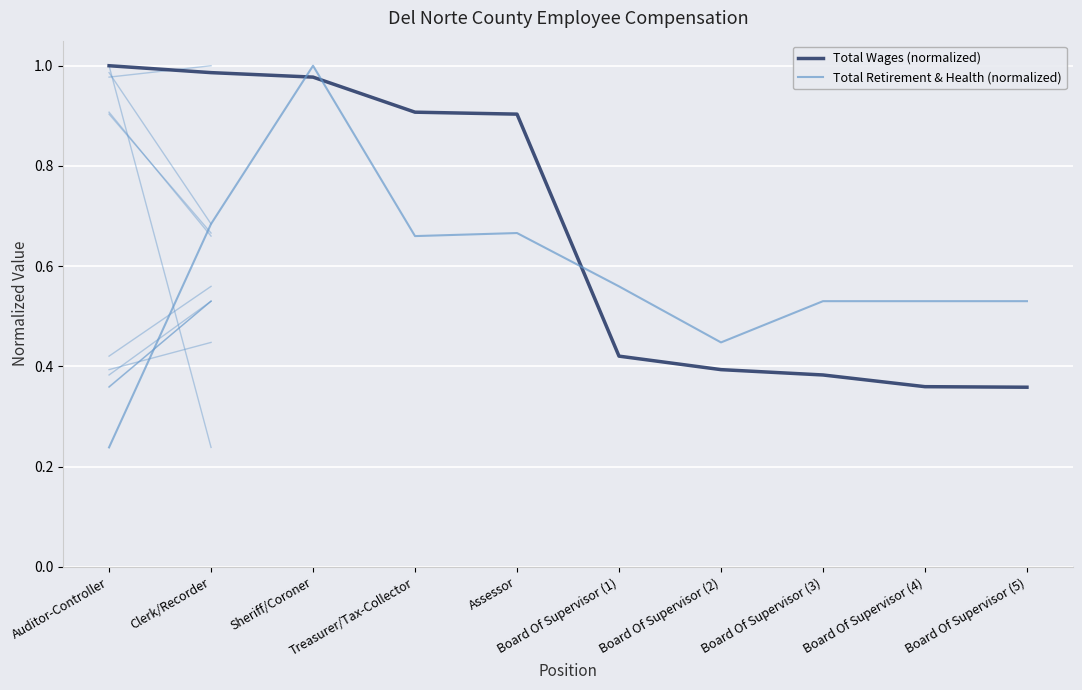

Which series changed the most between Treasurer/Tax-Collector and Board Of Supervisor (5)?

Total Wages (normalized)